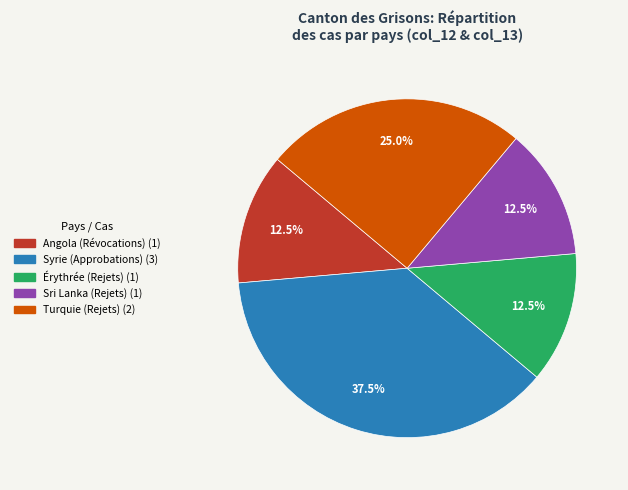

Count the number of slices in the pie.

5